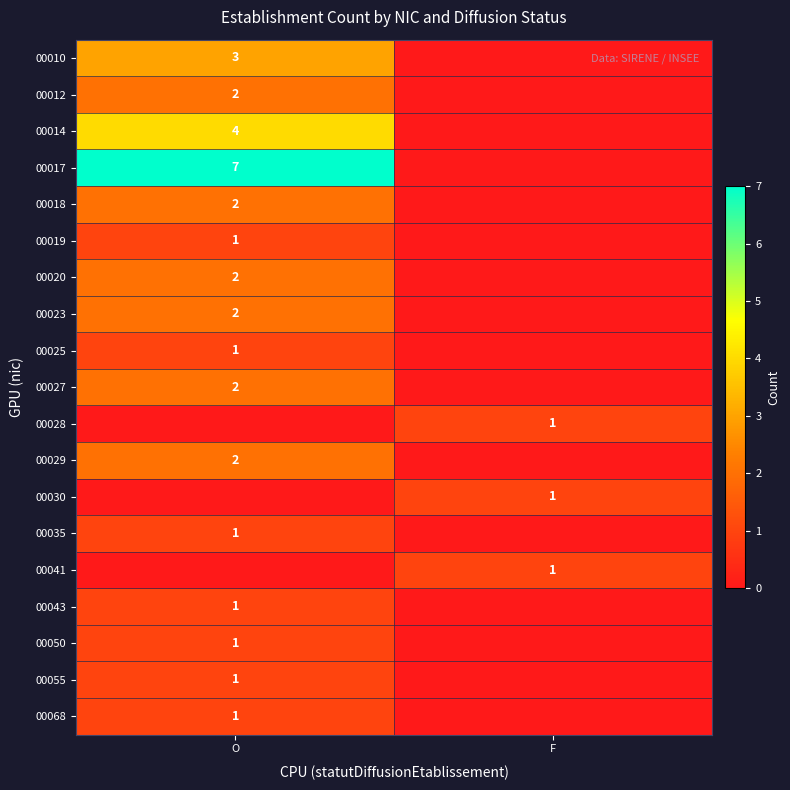

Which has a higher value, F or O?

O